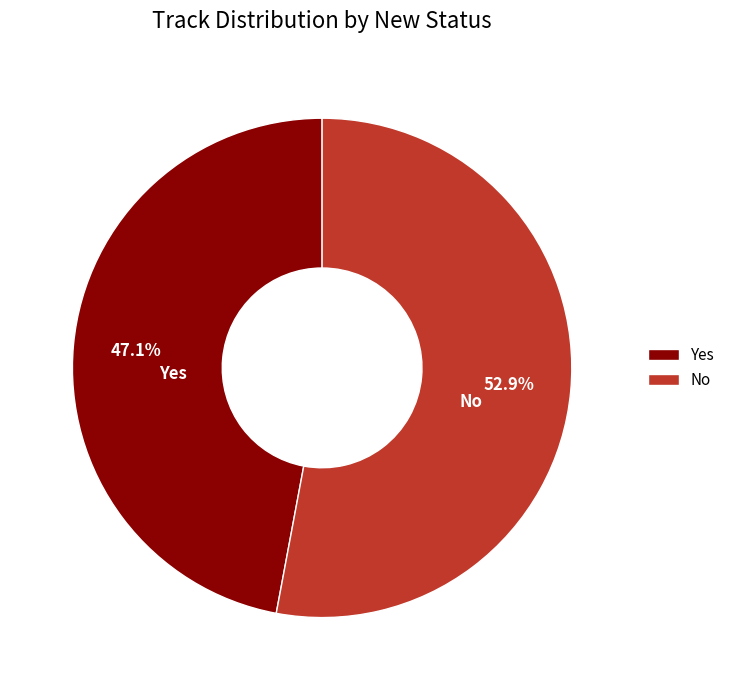

Is it true that Yes is 57% of the pie?

False